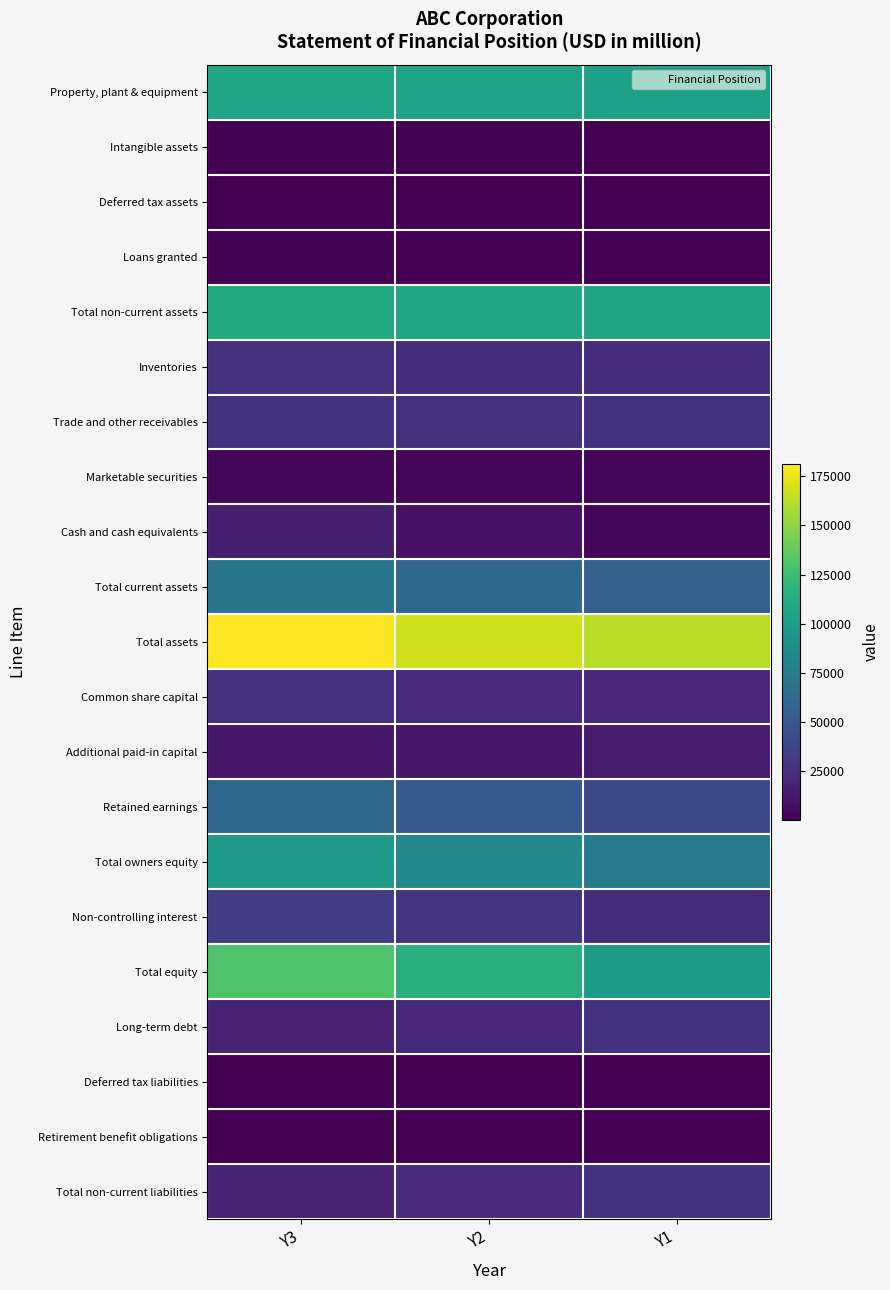

Between Y2 and Y1, which is larger?

Y2